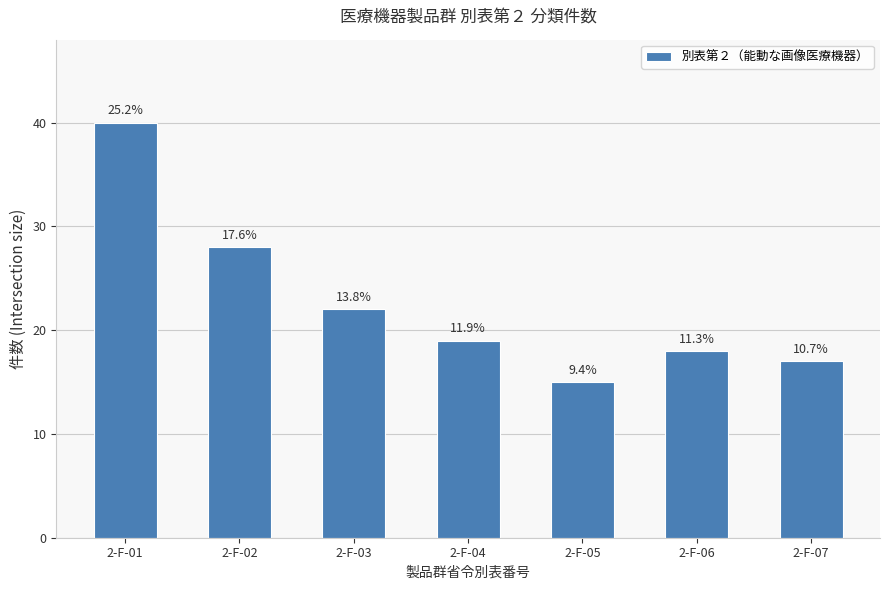

How many bars are there in total?

7